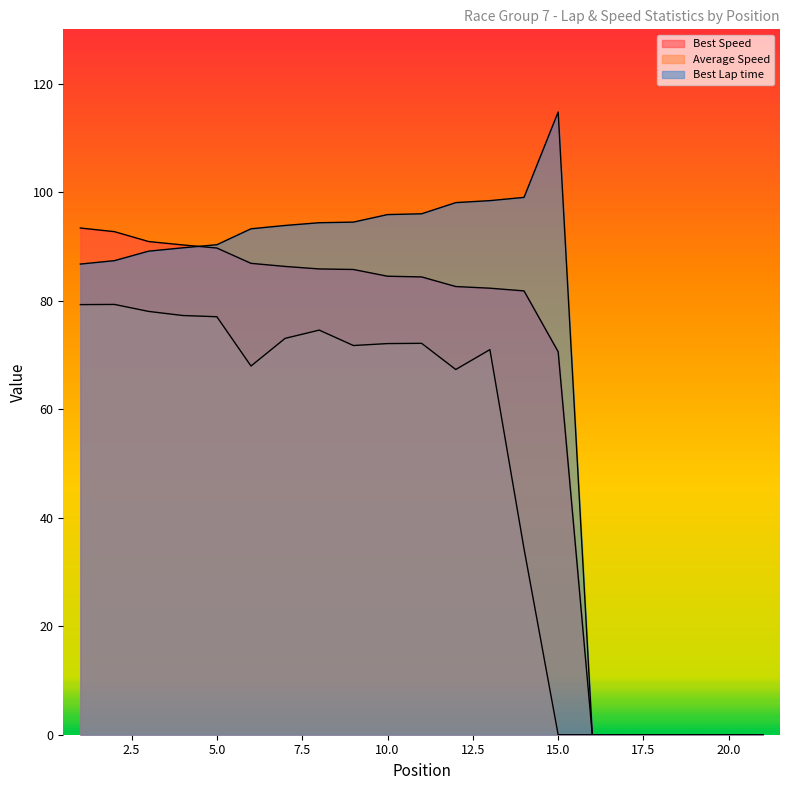

Which category has the lowest value in the Best Speed series?

16